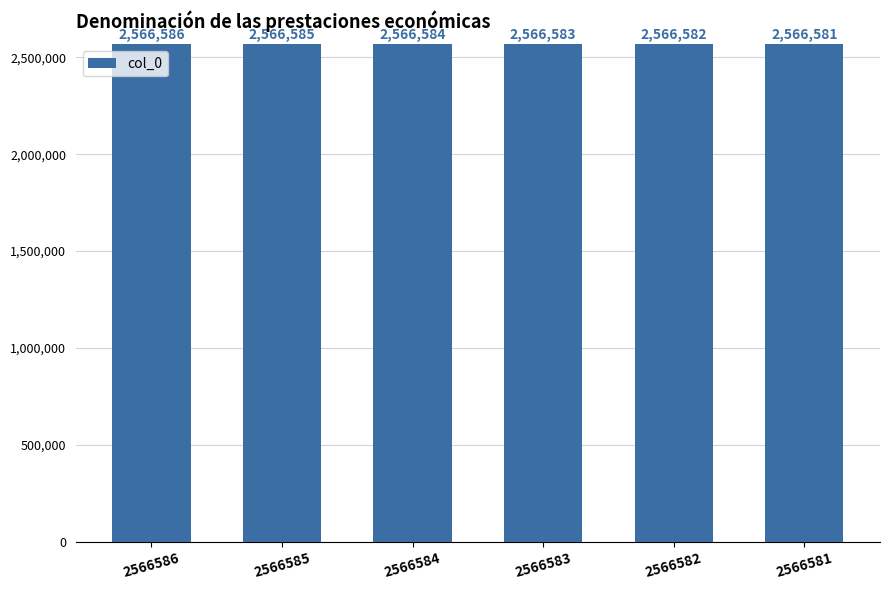

True or false: the data shows 3523716 at 2566582.

False